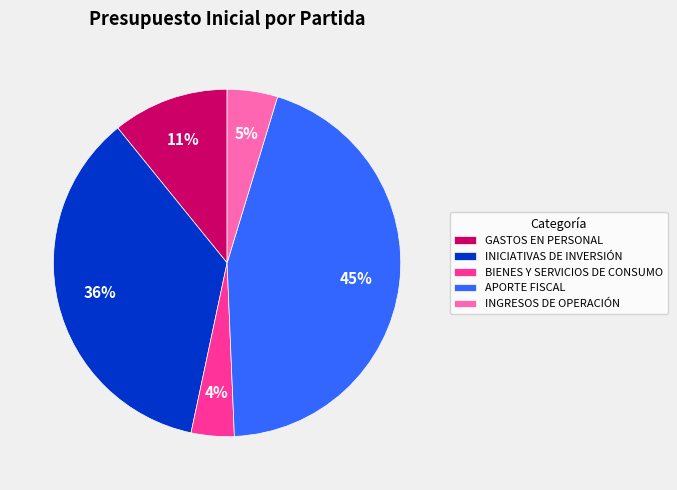

Which category has the smallest portion of the pie?

BIENES Y SERVICIOS DE CONSUMO